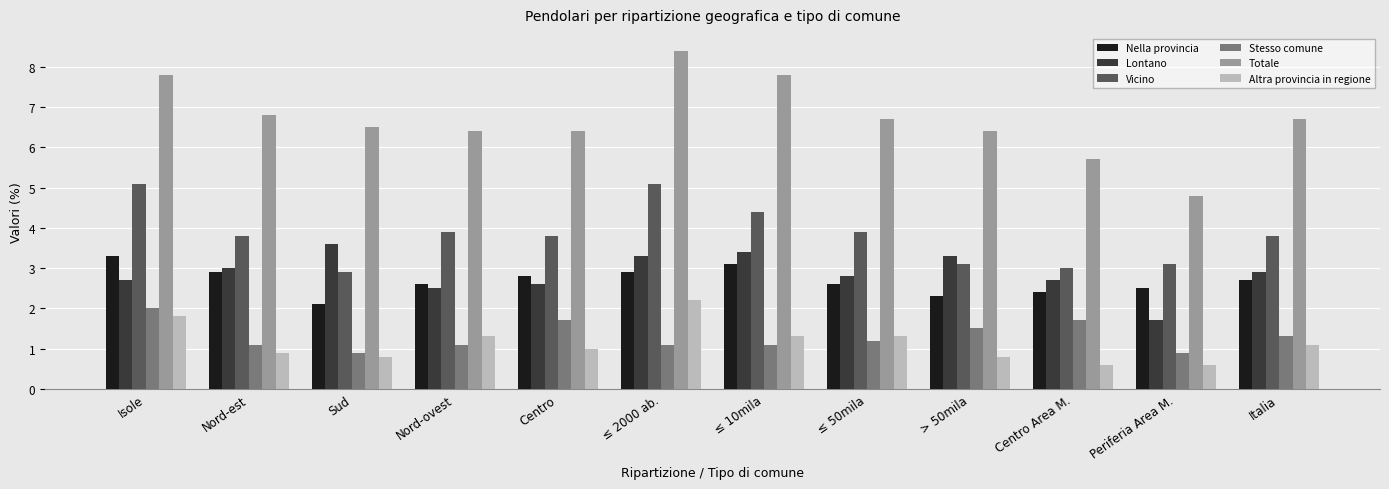

Rank the series by their maximum value, from highest to lowest.

Totale, Vicino, Lontano, Nella provincia, Altra provincia in regione, Stesso comune